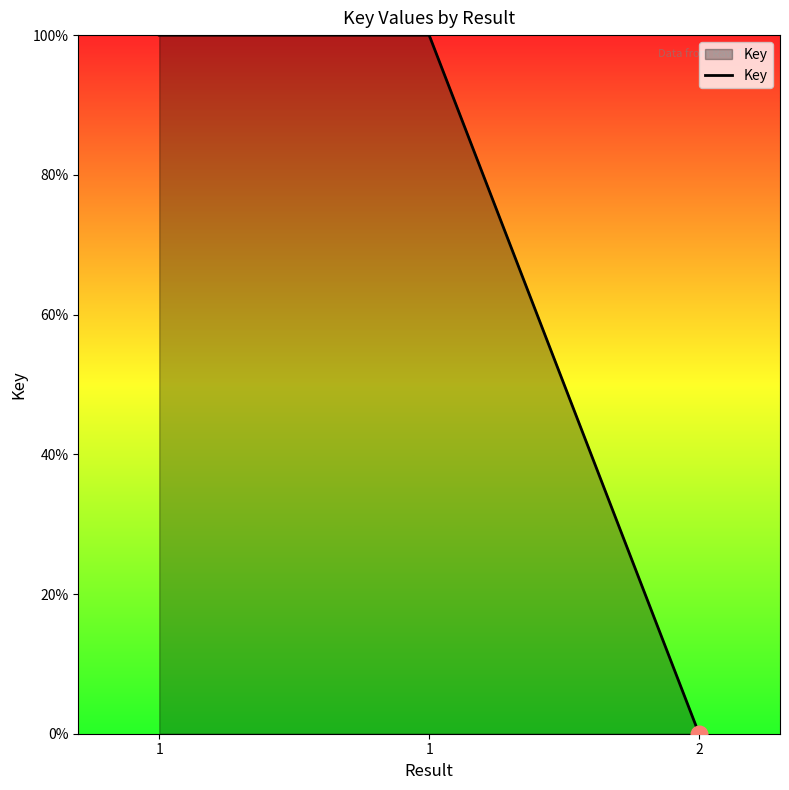

Does the chart have visible grid lines?

No